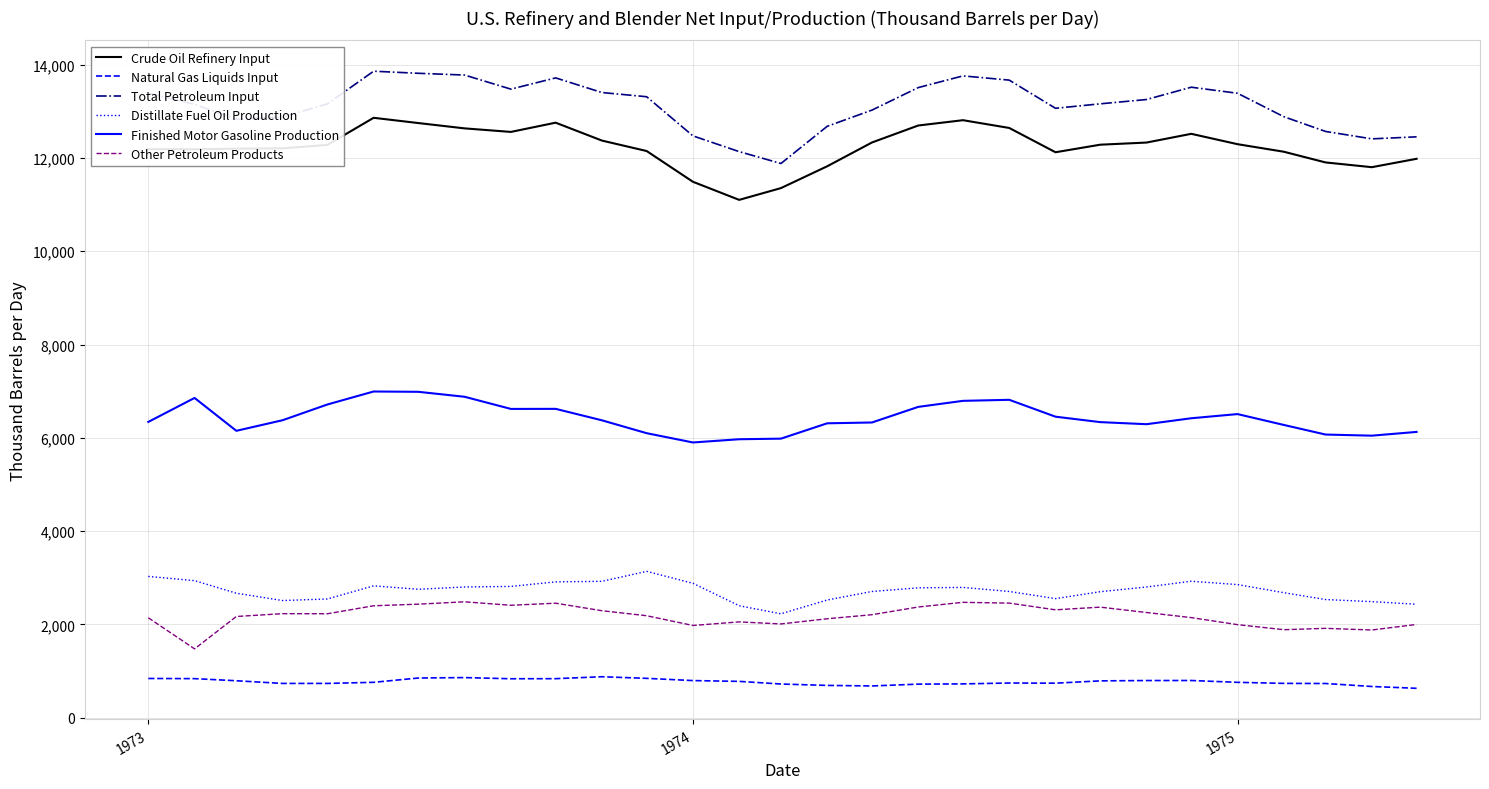

True or false: Total Petroleum Input and Other Petroleum Products cross at least once.

False